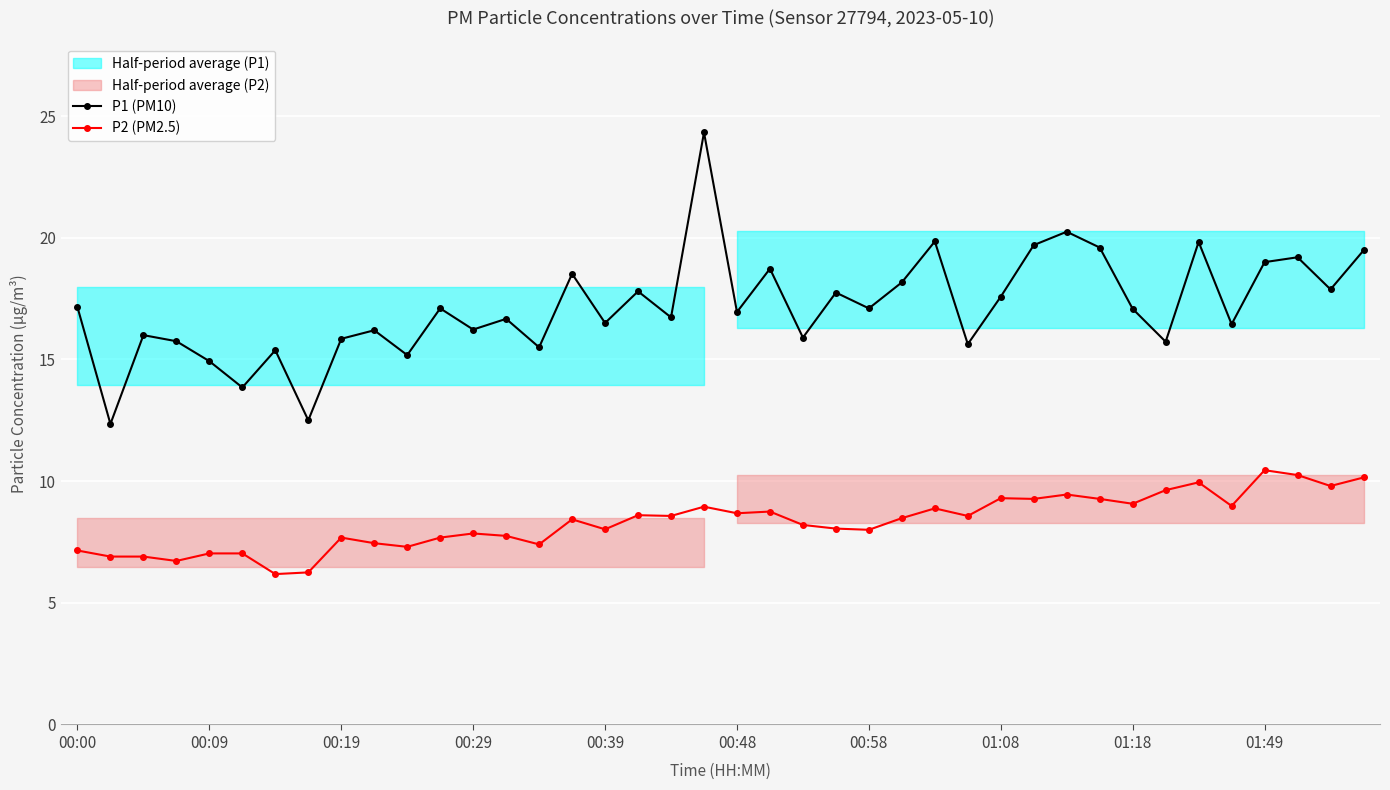

What is the value of the P2 (PM2.5) point at the 8th from the left?

6.2